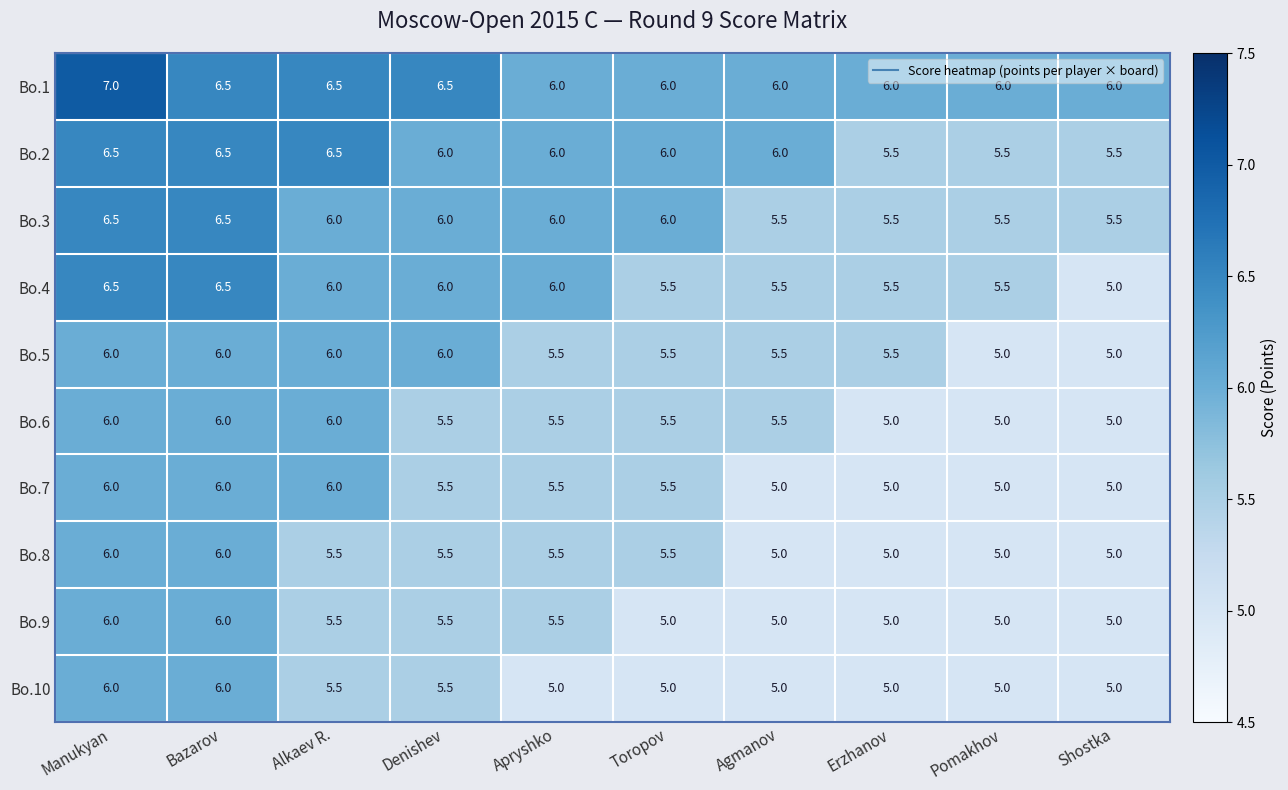

The value of Bo.10 at Denishev is 7.8. True or false?

False